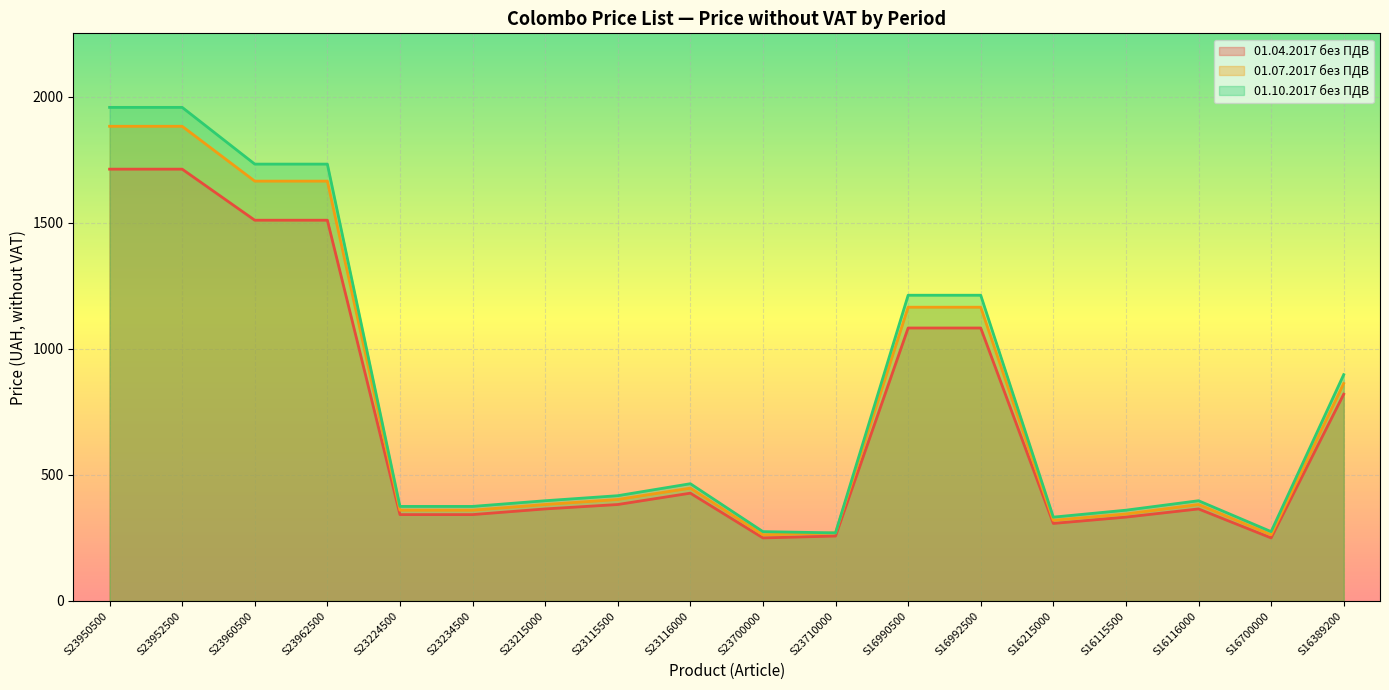

What is the label of the 18th point from the right?

S23950500